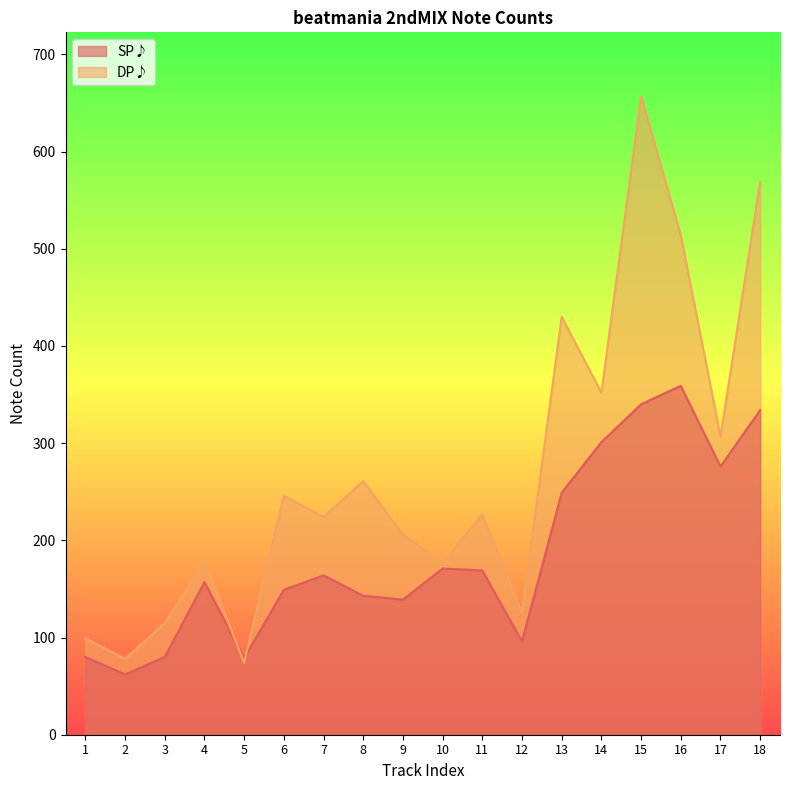

What is the value of the DP♪ point at the 10th from the left?

177